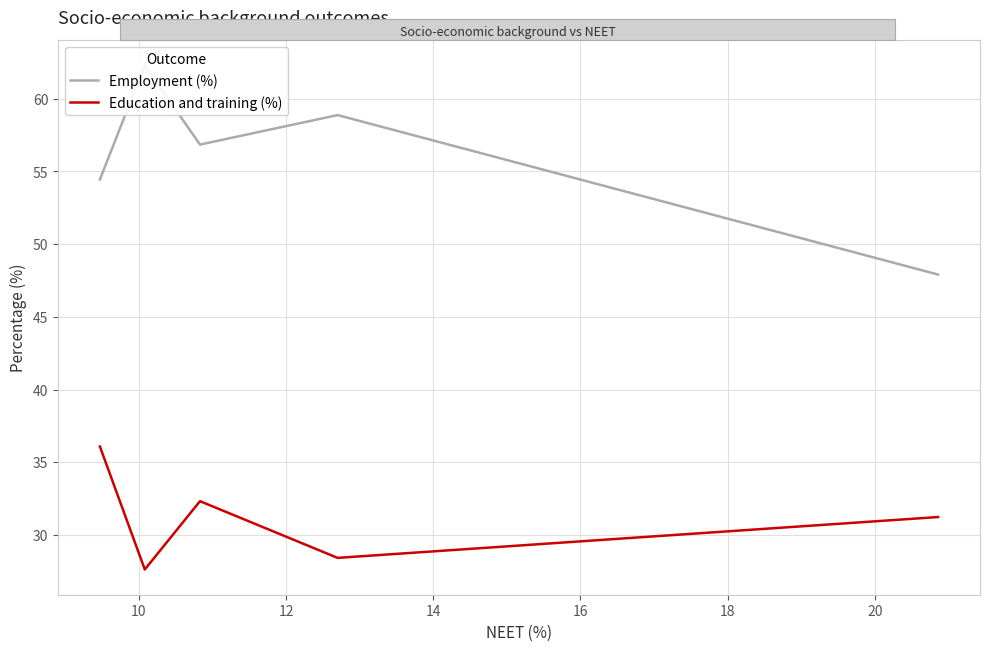

What is the value of the Employment (%) point at the 2nd from the left?

62.3